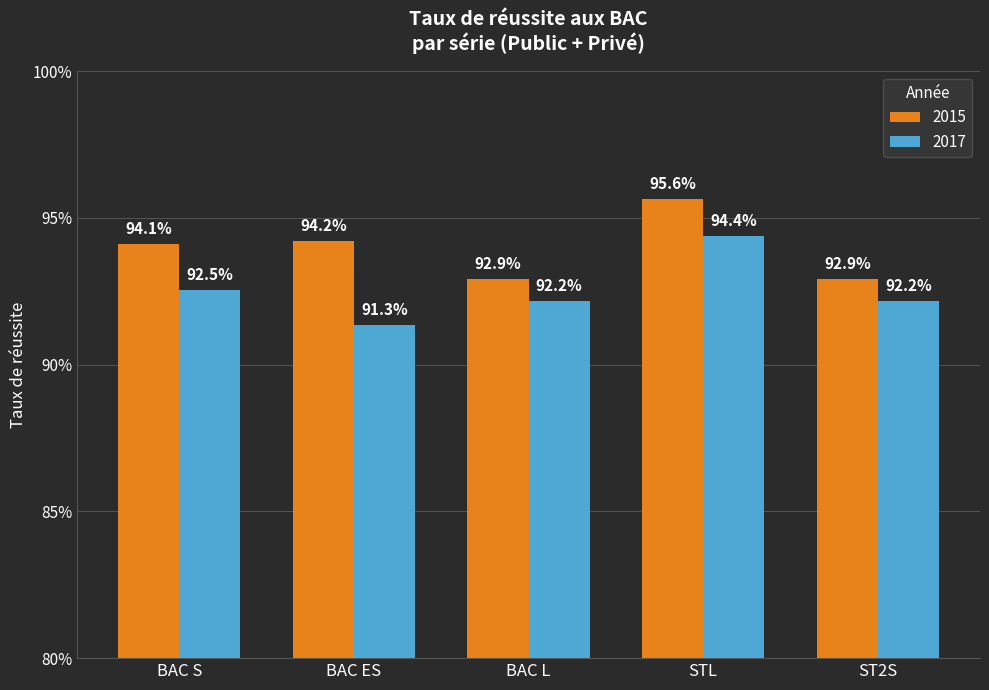

Reading right to left, what are all the values shown in this chart?

2015: ST2S=0.9	STL=1.0	BAC L=0.9	BAC ES=0.9	BAC S=0.9
2017: ST2S=0.9	STL=0.9	BAC L=0.9	BAC ES=0.9	BAC S=0.9